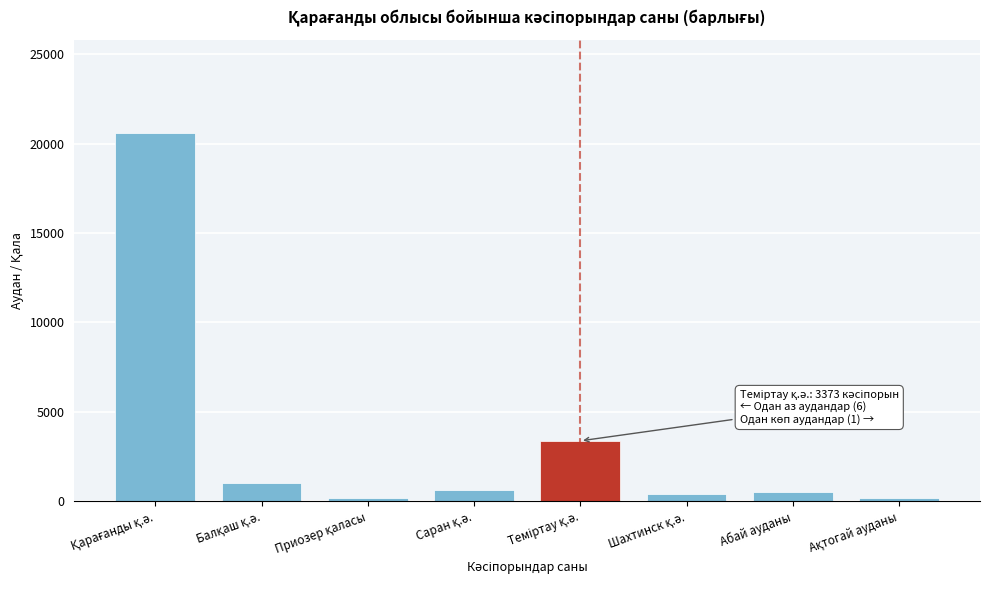

What is the sum of all values?

26889